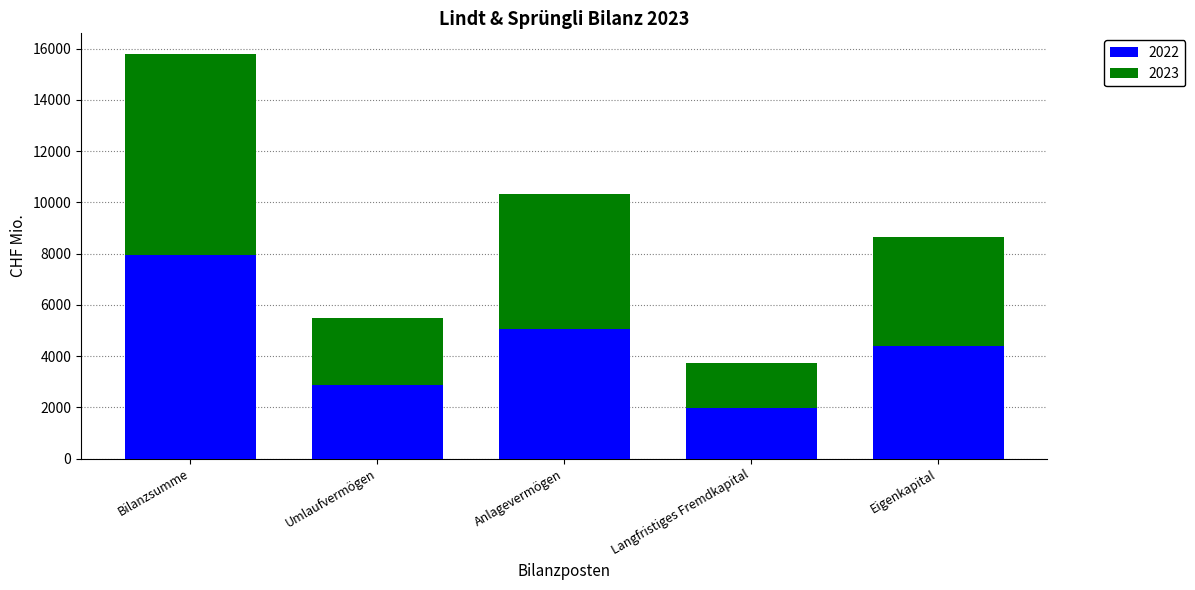

What is the maximum value for 2022?

7945.1